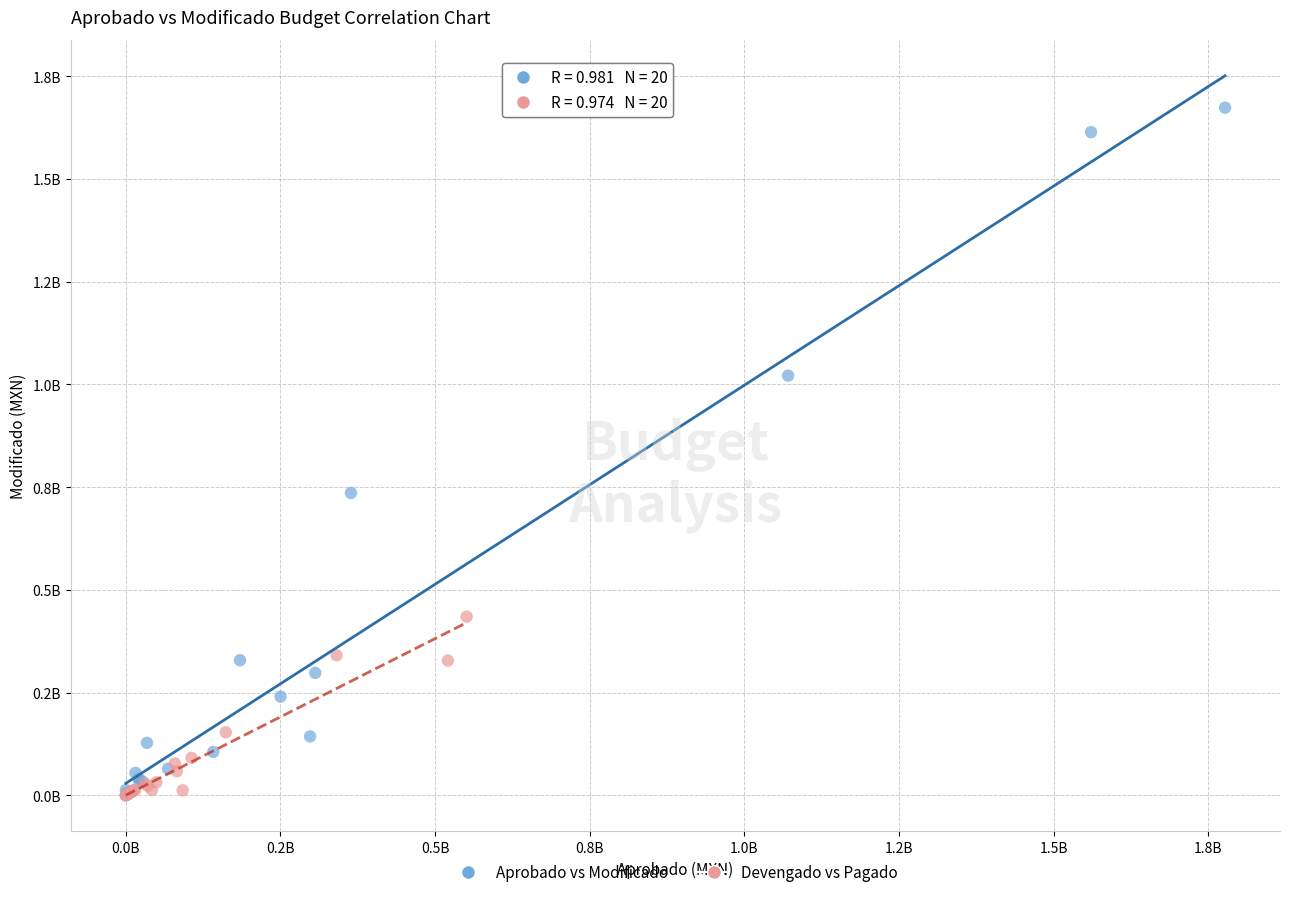

What are all the series names shown in the legend?

Aprobado vs Modificado, Devengado vs Pagado